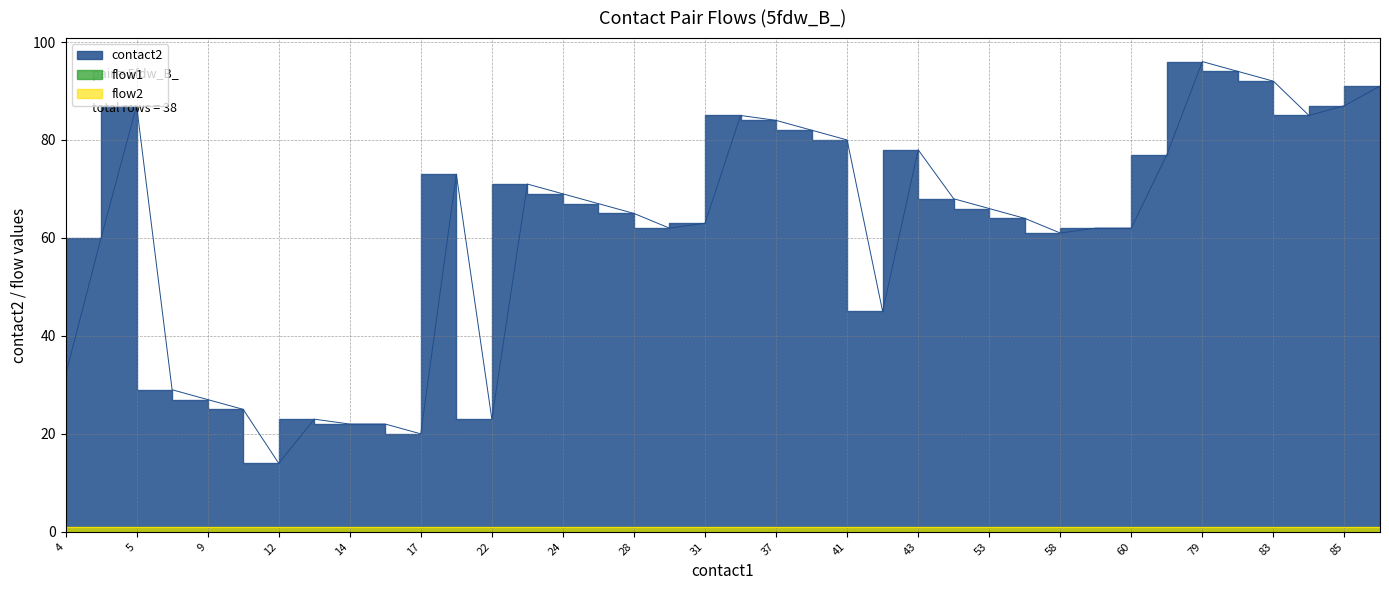

Which series has the largest range (max minus min)?

contact2